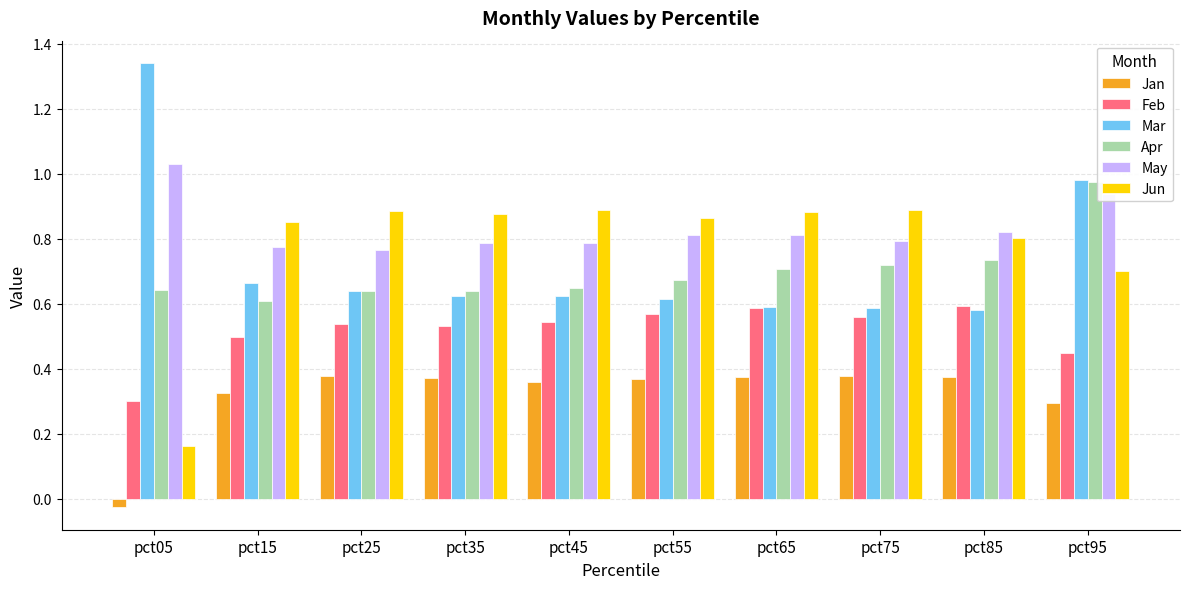

Is it true that Mar equals 0.2 at pct55?

False